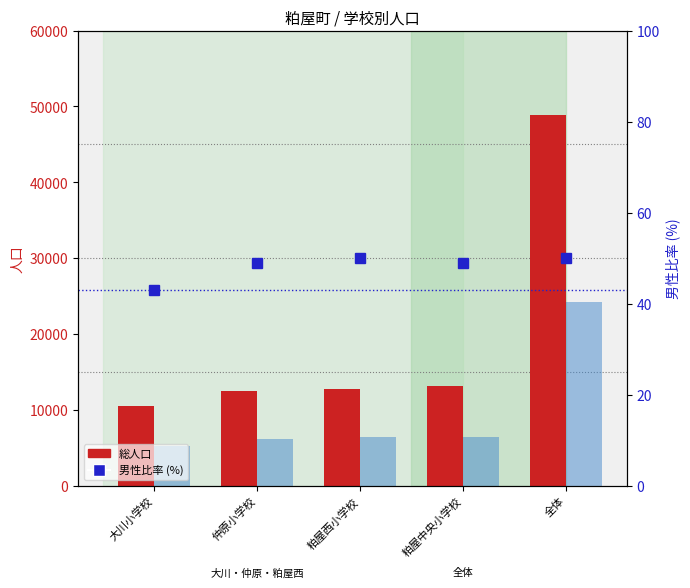

Is the value of 男性 at 大川小学校 greater than the value of 総人口 at 粕屋中央小学校?

No